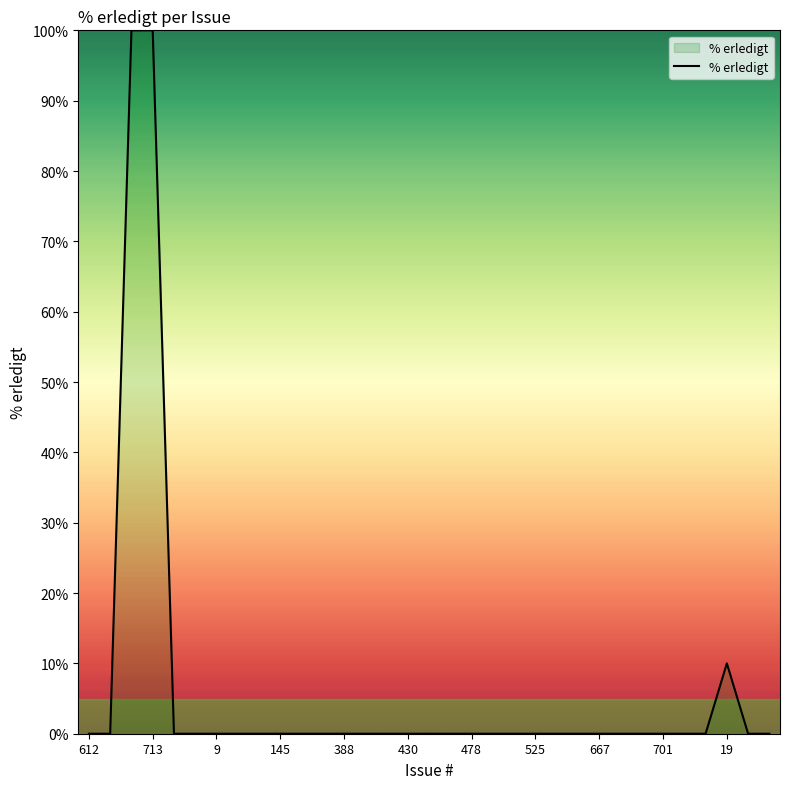

What is the greatest value displayed?

100